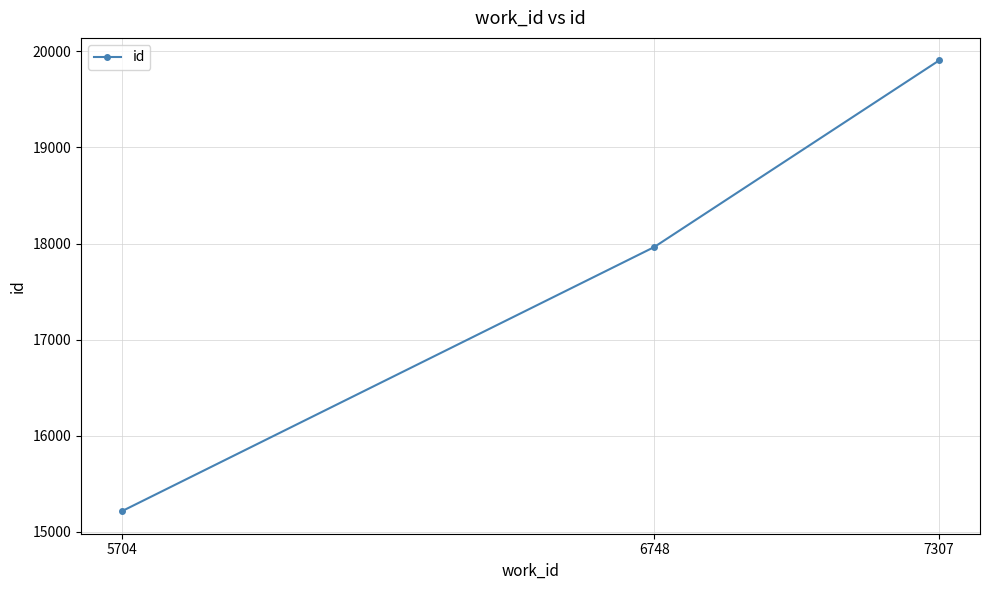

The chart shows a value of 17963 at 6748. True or false?

True